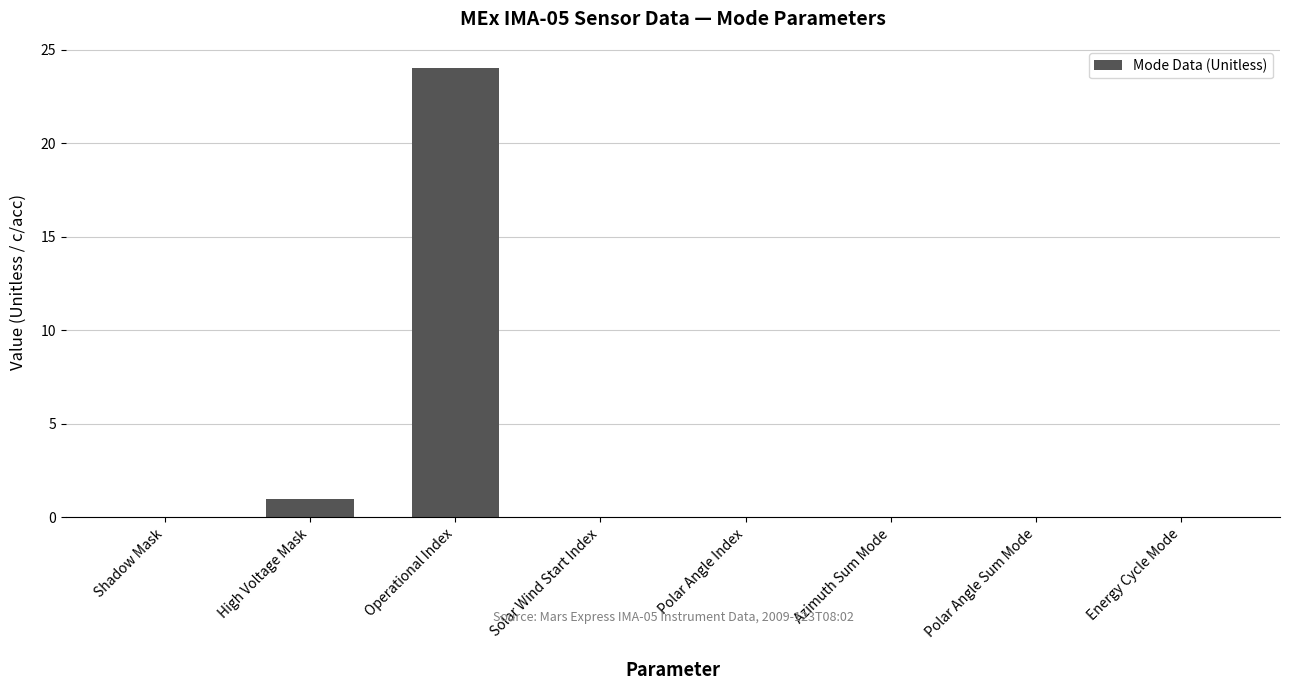

Reading right to left, extract all data points from this chart.

0	0	0	0	0	24	1	0